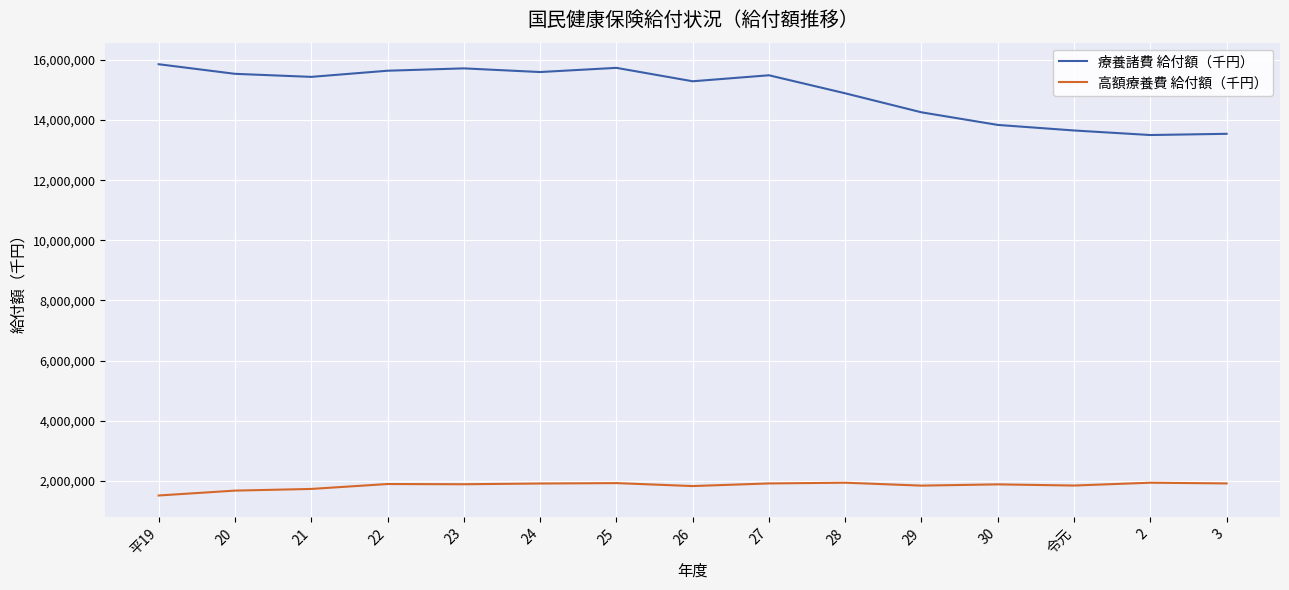

True or false: 療養諸費 給付額（千円） and 高額療養費 給付額（千円） cross at least once.

False